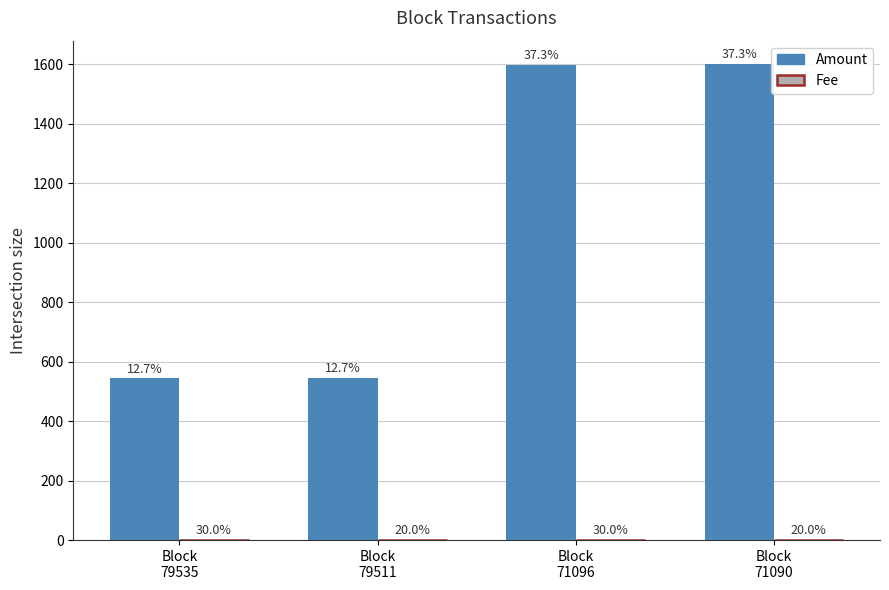

How many Fee values are between 0 and 1?

4